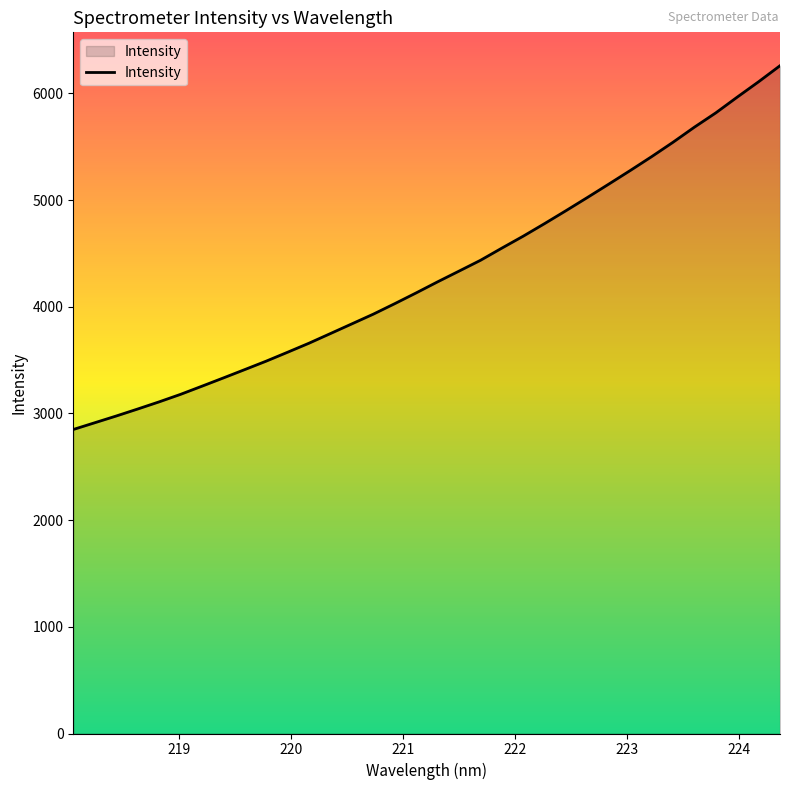

What is the difference between the maximum and minimum values?

3409.5